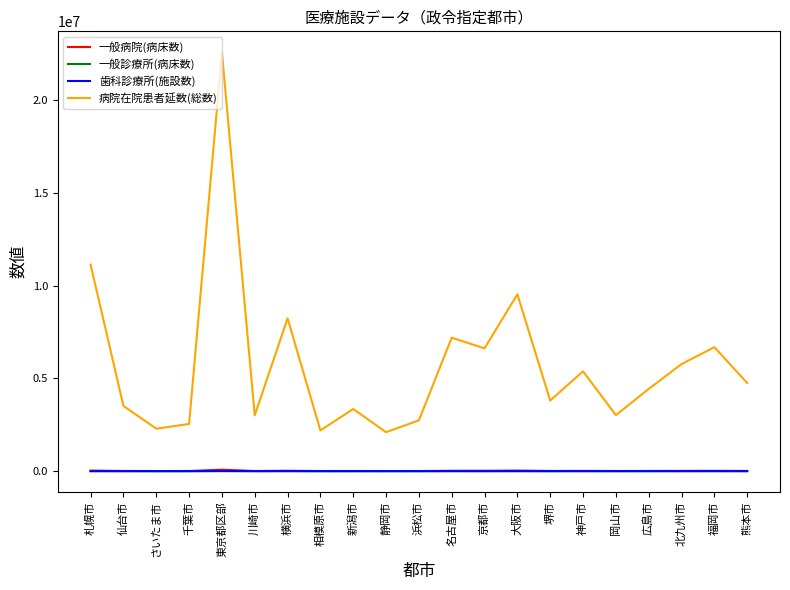

What is the total value across all series at 静岡市?

2108169